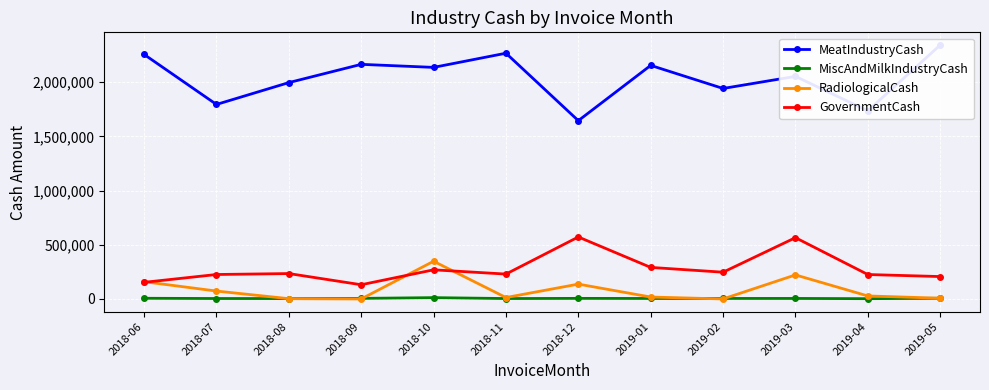

The GovernmentCash series shows 130867.0 at 2019-04. True or false?

False